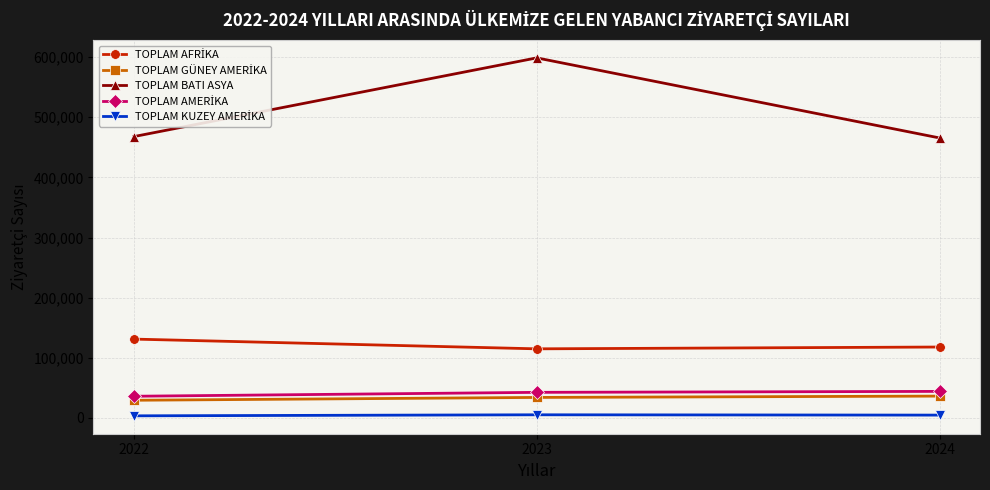

Which category has the highest value across all series?

2023